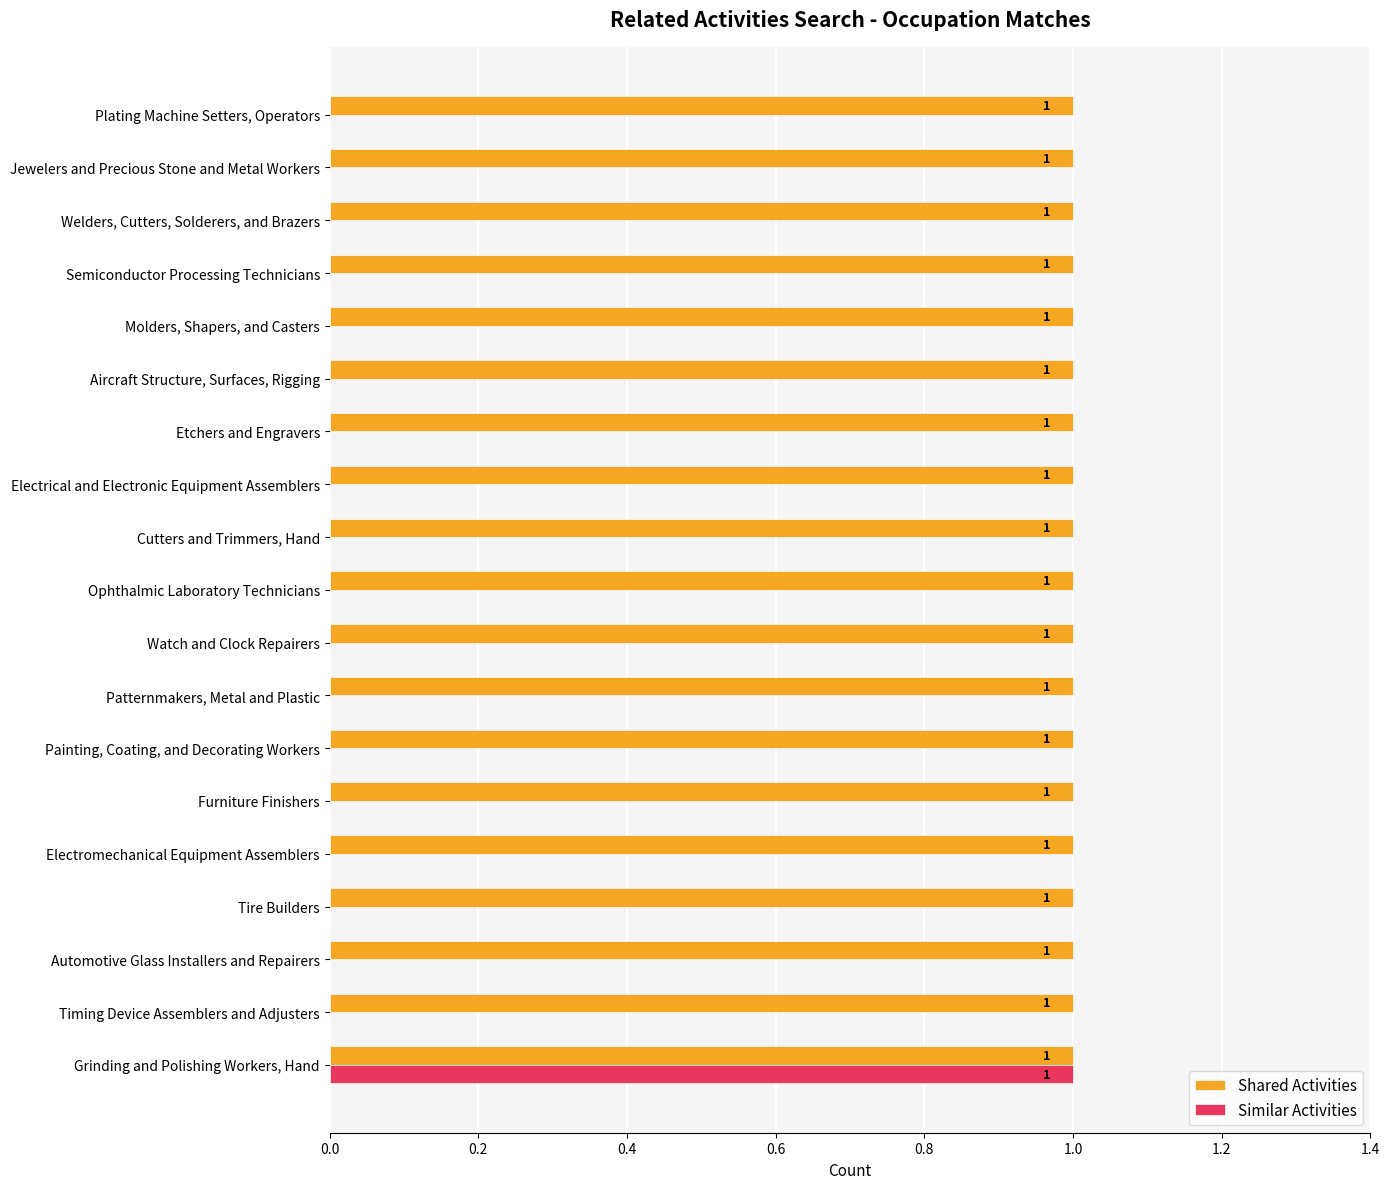

What is the average value of the Shared Activities series?

1